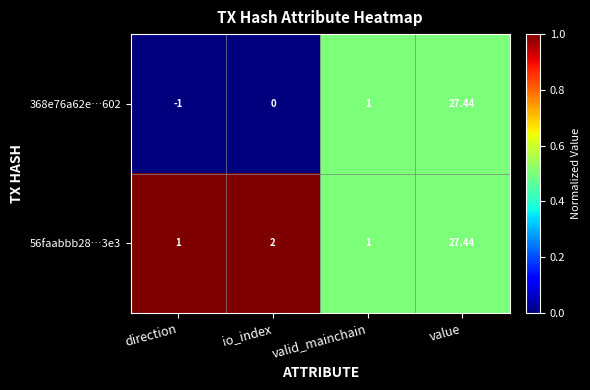

List the labels in order of 368e76a62e…602 value, smallest first.

direction, io_index, valid_mainchain, value